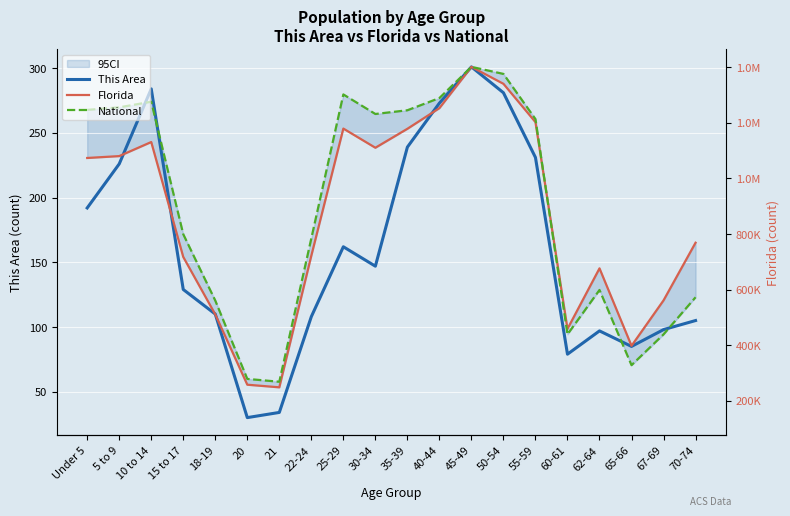

How many interior local valleys does the National series have?

4